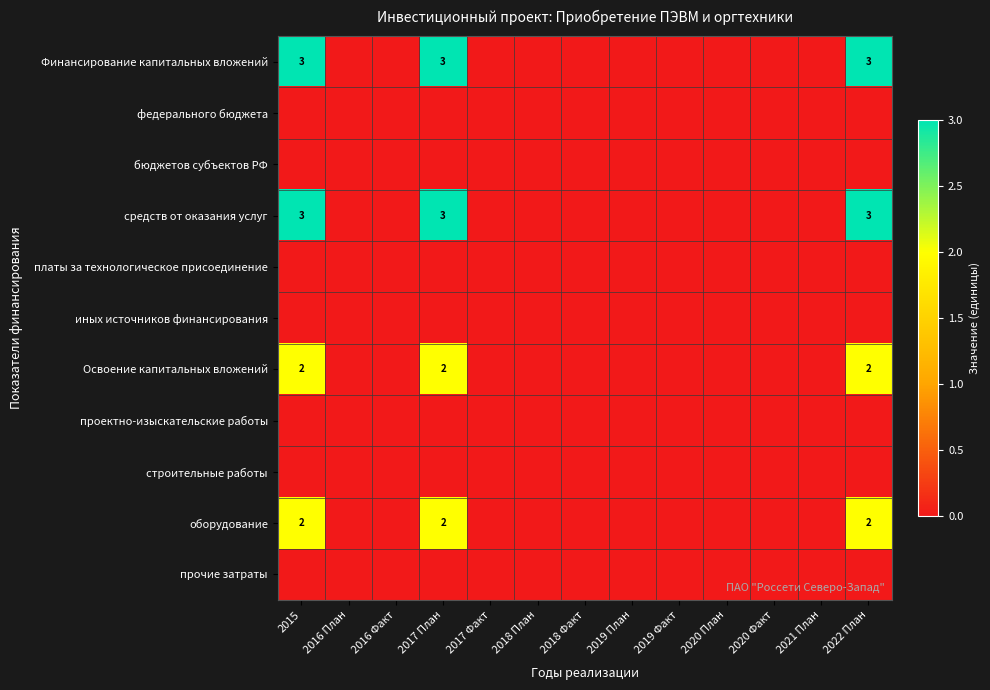

Which label corresponds to the smallest value in the chart?

2016 План